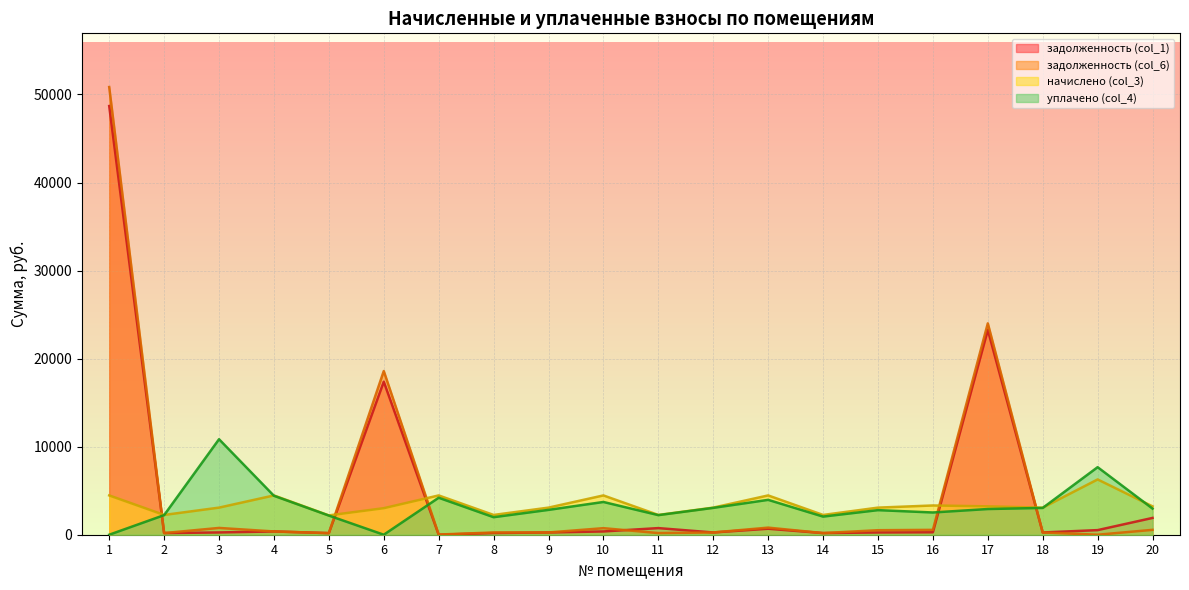

Which has a higher value, 19 or 15?

19